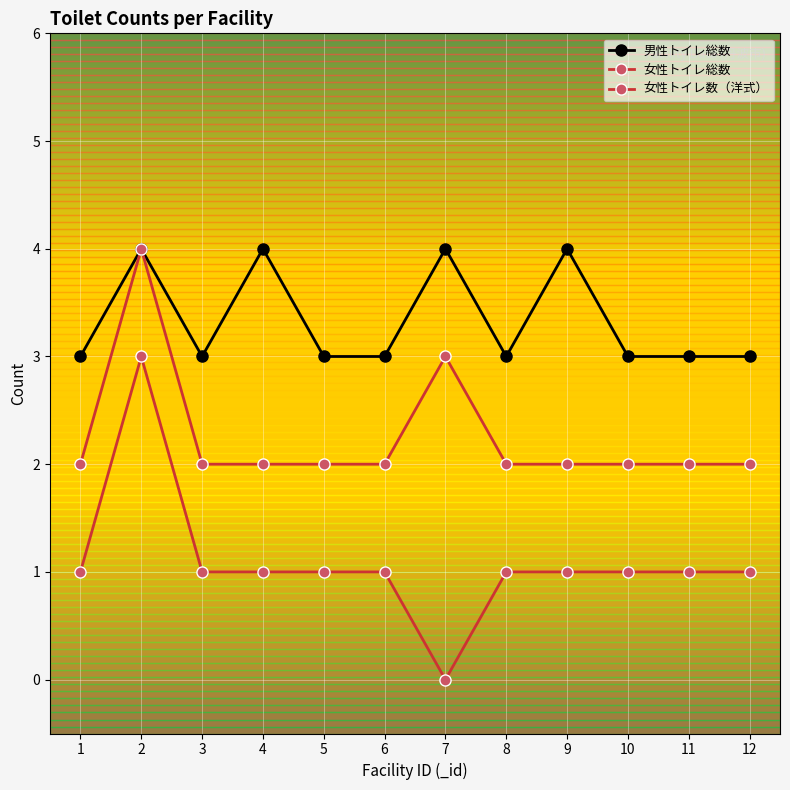

Reading left to right, list all the values displayed in this chart.

男性トイレ総数: 3	4	3	4	3	3	4	3	4	3	3	3
女性トイレ総数: 2	4	2	2	2	2	3	2	2	2	2	2
女性トイレ数（洋式）: 1	3	1	1	1	1	0	1	1	1	1	1